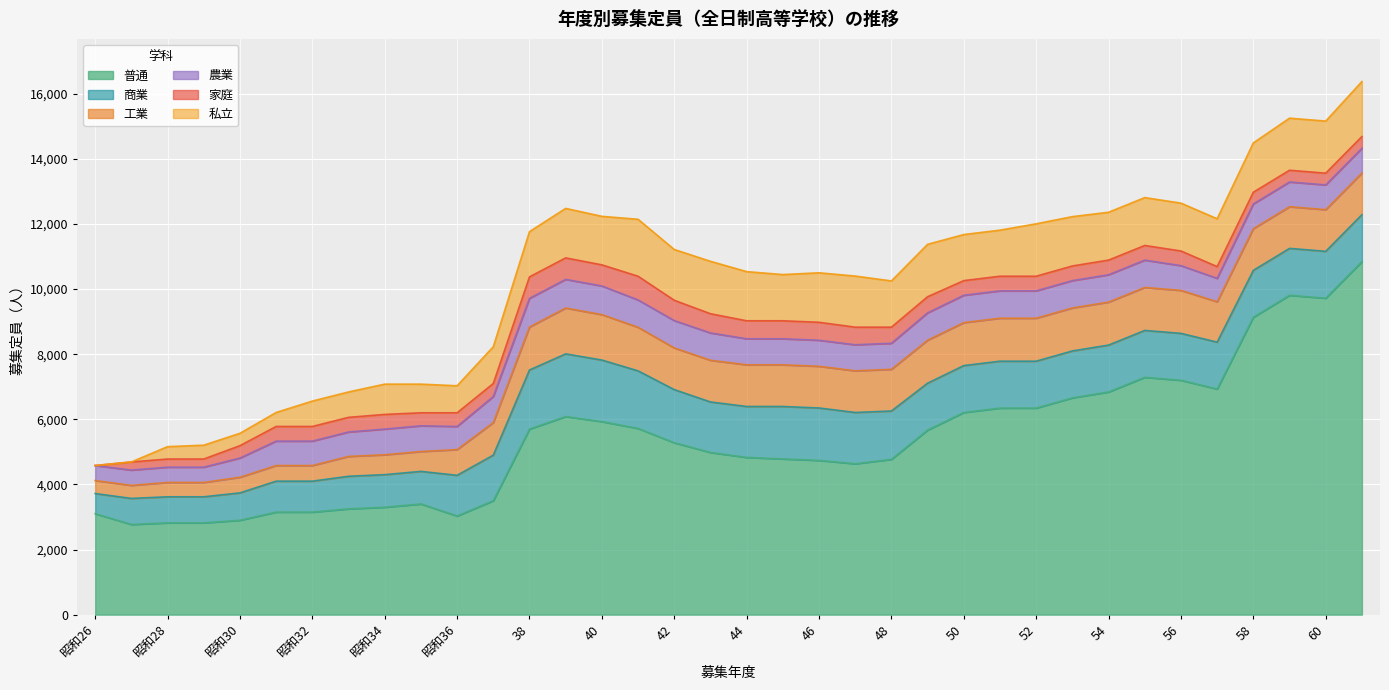

What is the minimum value for 普通?

2770